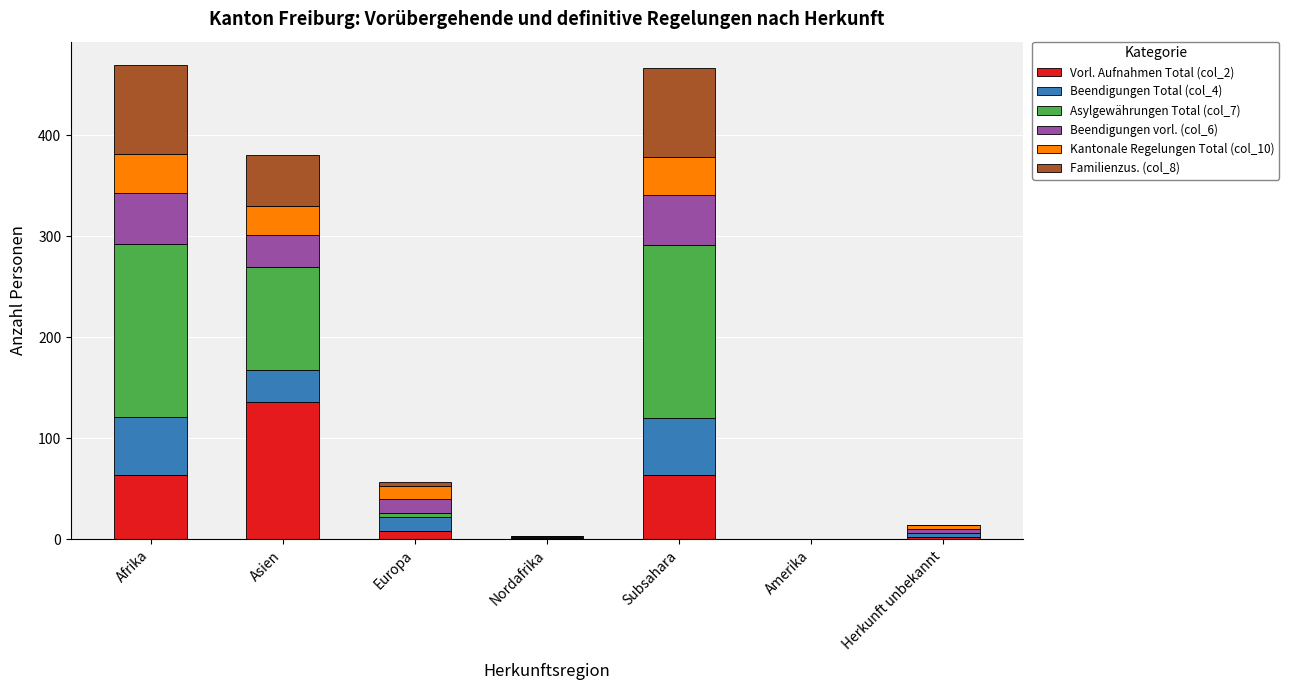

The Vorl. Aufnahmen Total (col_2) series shows 0 at Nordafrika. True or false?

True